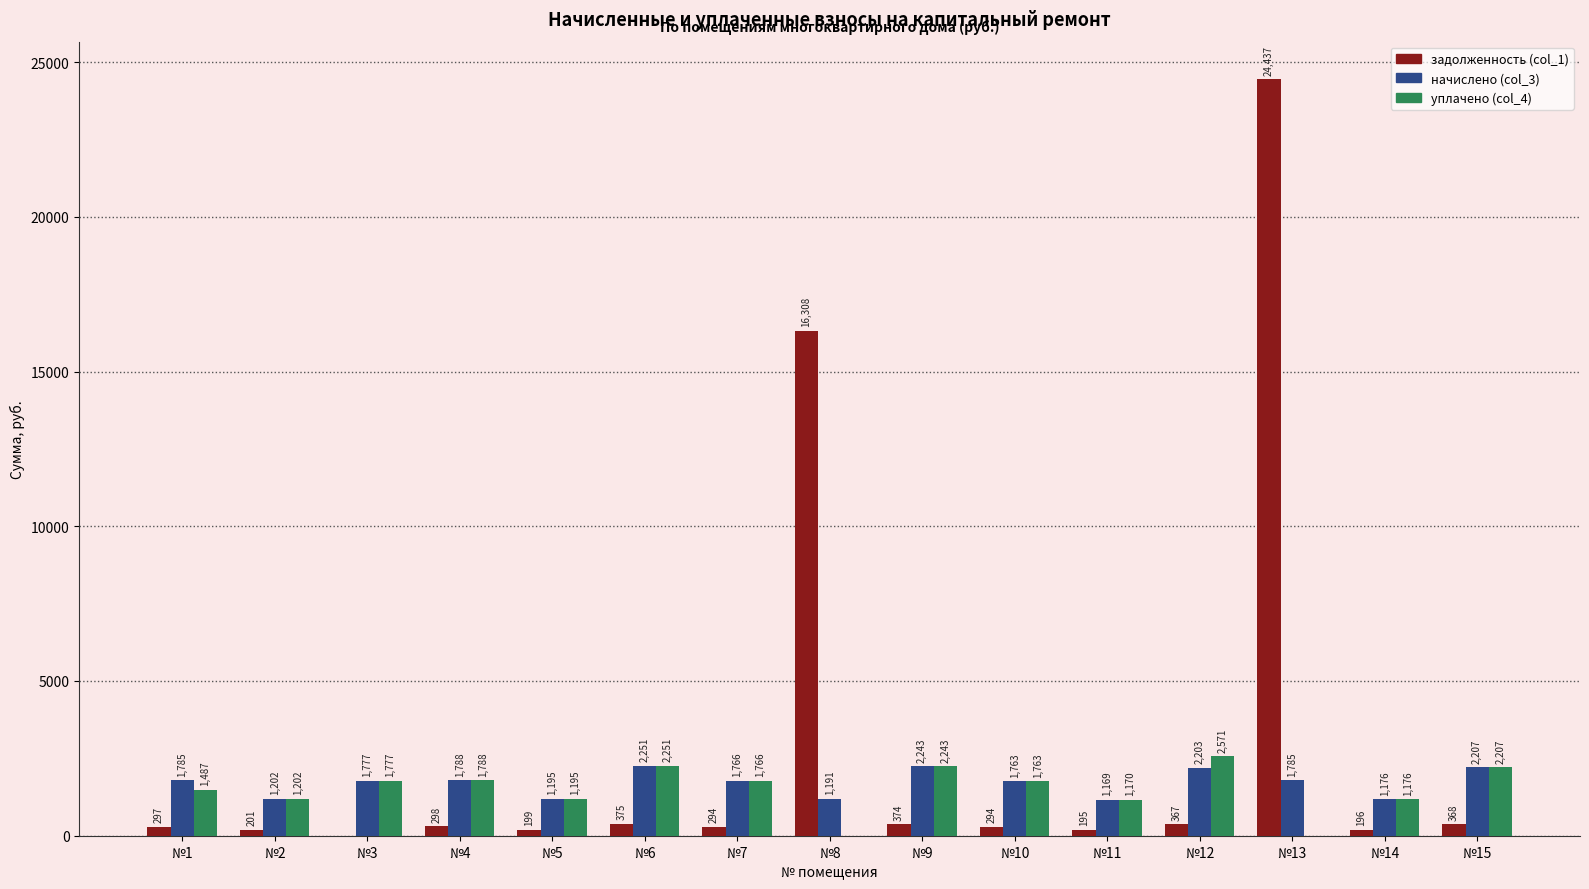

What is the total value across all series at №9?

4860.8